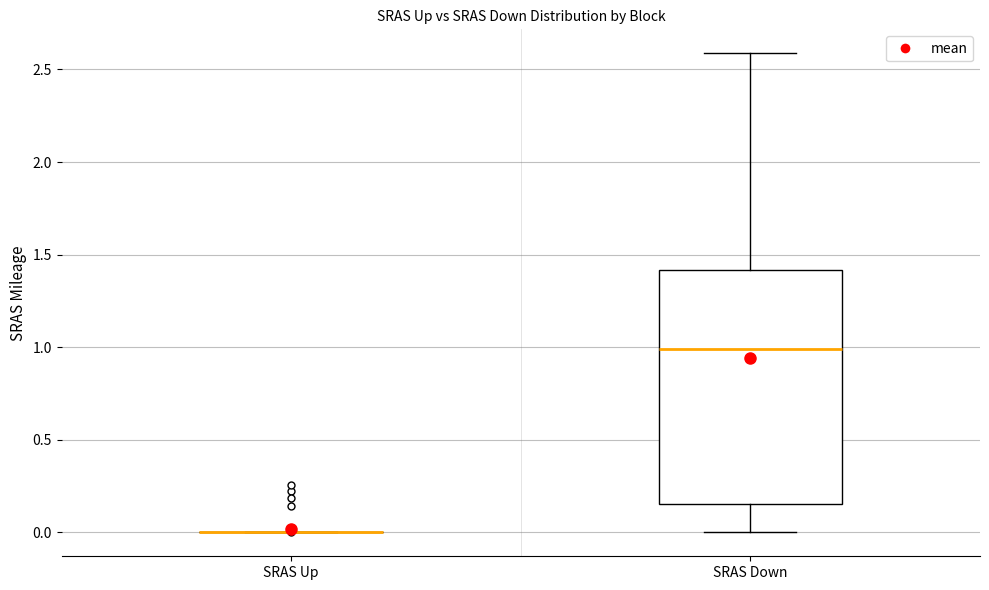

Where does the lower whisker of the box for SRAS Down end on the y-axis? The values are not printed on the chart, so give them approximately, as read against the axis.

0.00